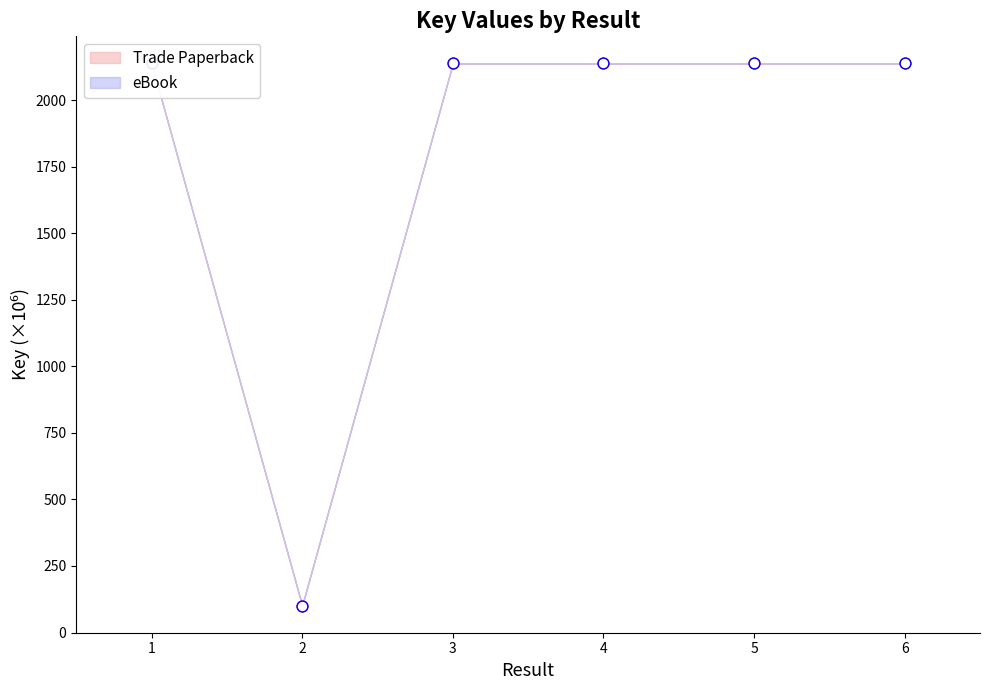

What is the total value across all series at 2?

202.3